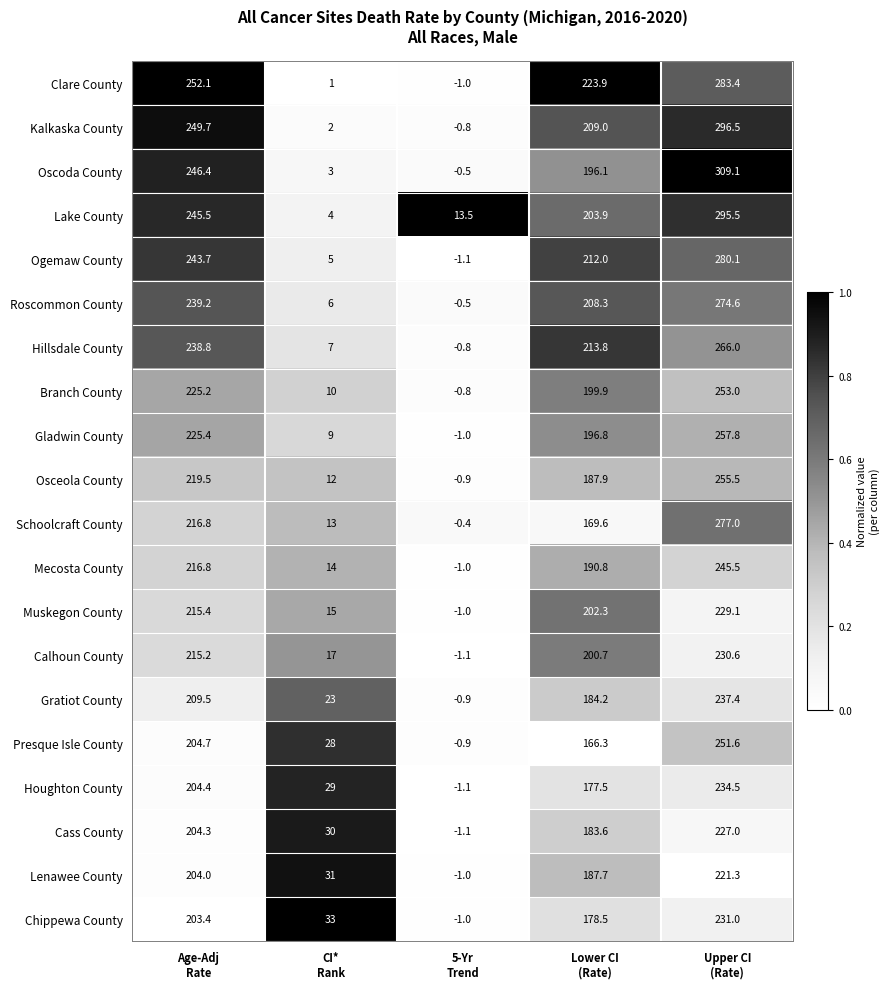

Rank the series by their maximum value, from highest to lowest.

Oscoda County, Kalkaska County, Lake County, Clare County, Ogemaw County, Schoolcraft County, Roscommon County, Hillsdale County, Gladwin County, Osceola County, Branch County, Presque Isle County, Mecosta County, Gratiot County, Houghton County, Chippewa County, Calhoun County, Muskegon County, Cass County, Lenawee County